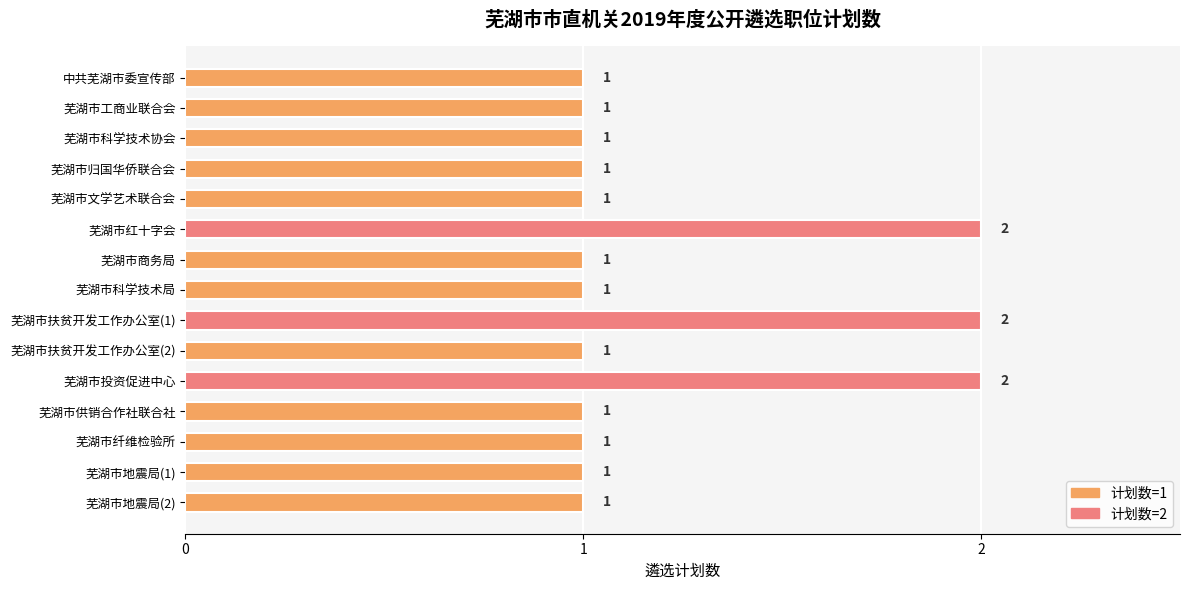

Reading top to bottom, extract all data points from this chart.

1	1	1	1	1	2	1	1	2	1	2	1	1	1	1